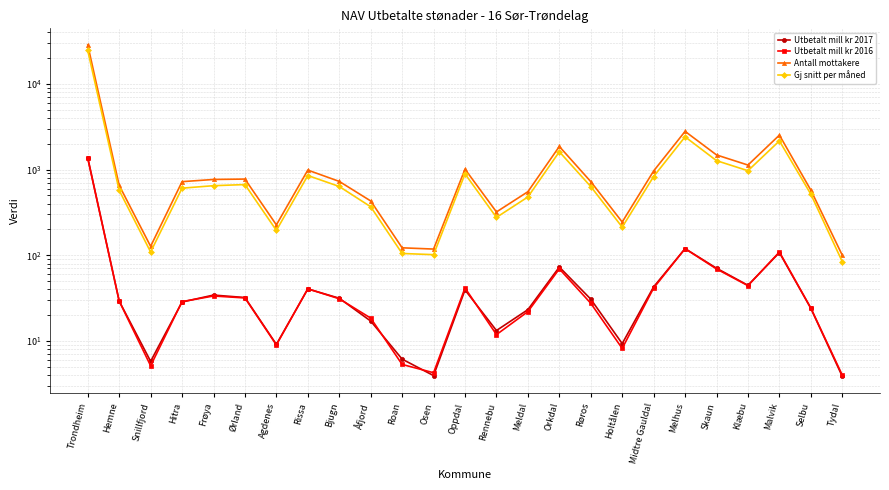

What is the label of the 1st point from the left?

Trondheim